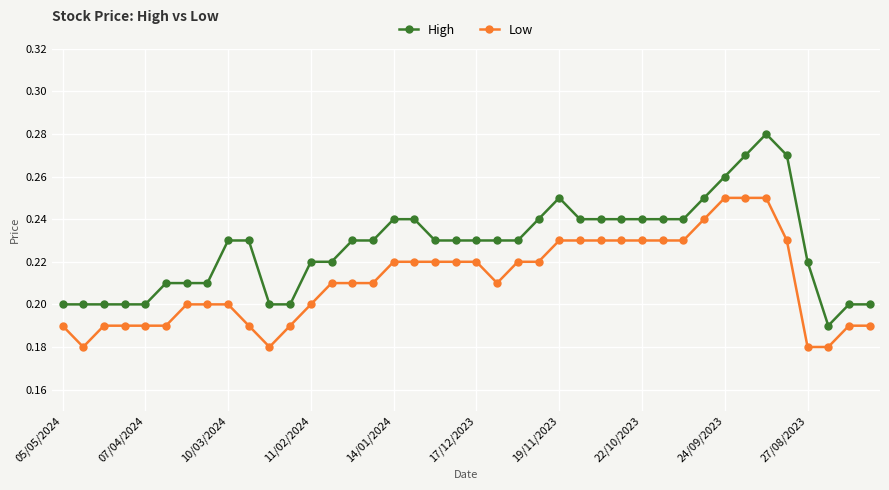

Which series has the widest spread of values?

High